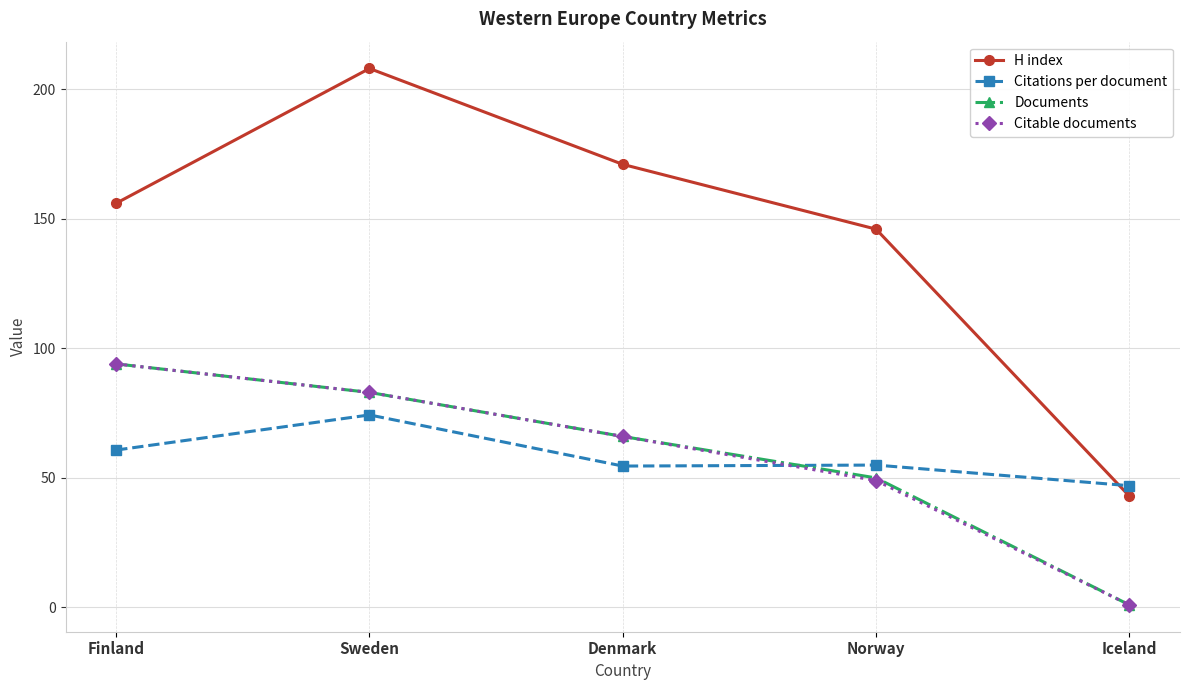

List the labels in order of H index value, smallest first.

Iceland, Norway, Finland, Denmark, Sweden